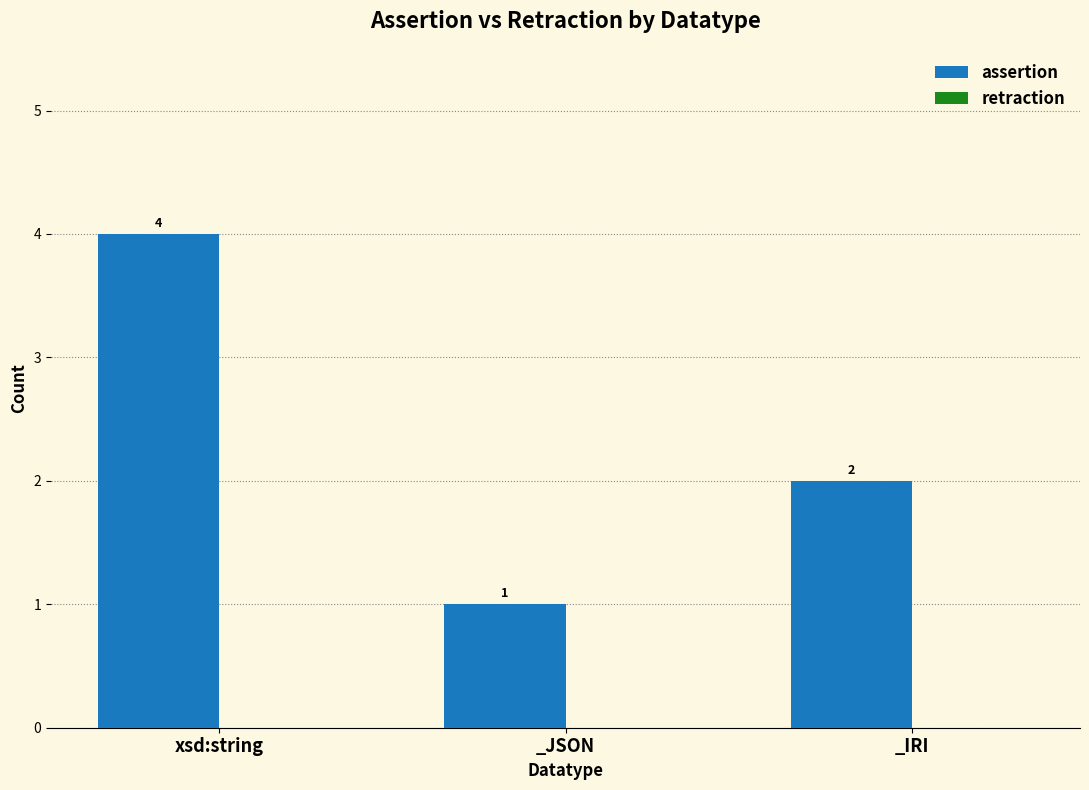

Approximately how many times larger is the value at xsd:string compared to _IRI?

2.0